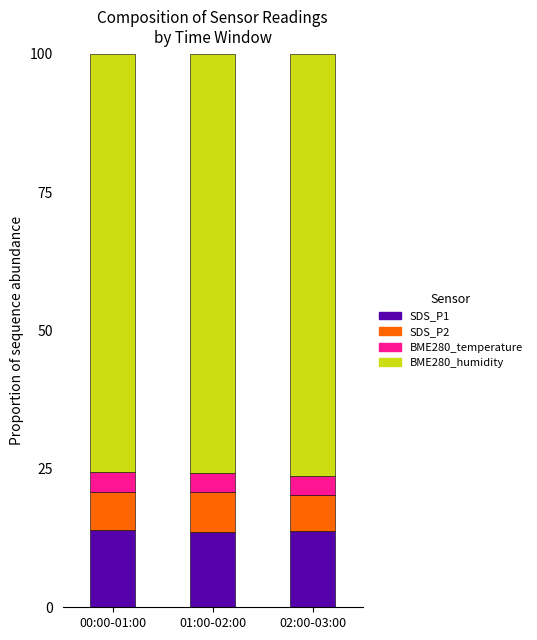

What is the sum of the SDS_P1 values at 01:00-02:00 and 00:00-01:00?

27.5